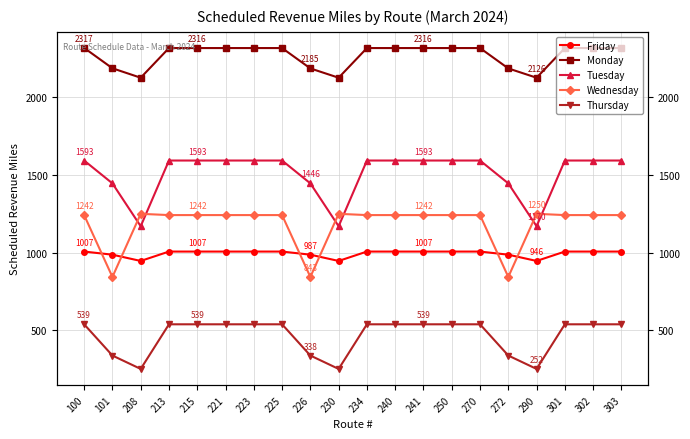

Where do Friday and Wednesday first cross each other?

100 and 101